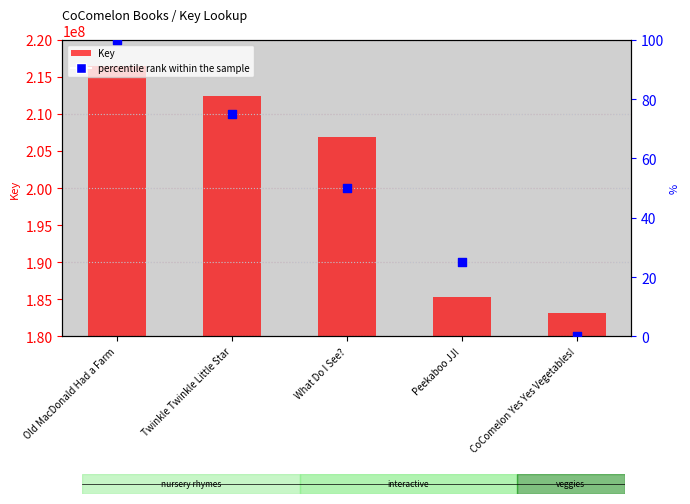

At how many categories does at least one series exceed 50475301?

5